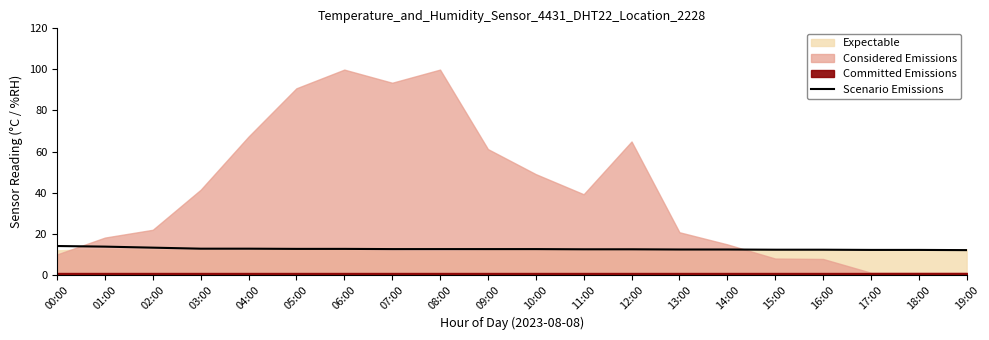

What is the value of the 11th point from the left?

12.5